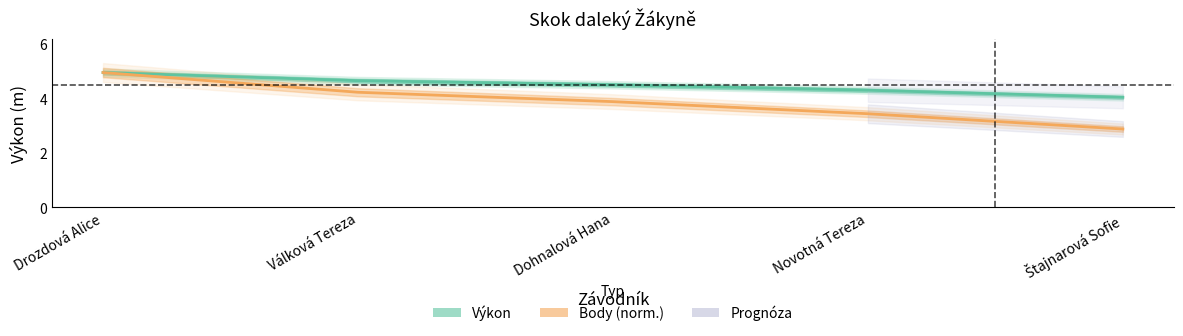

What is the difference between the Body (norm.) values at Novotná Tereza and Válková Tereza?

0.8